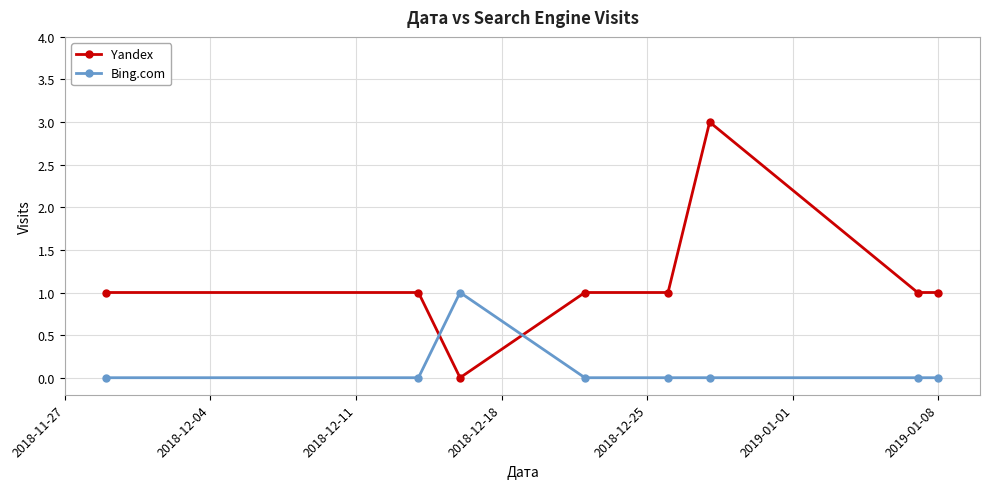

What is the greatest value displayed?

3